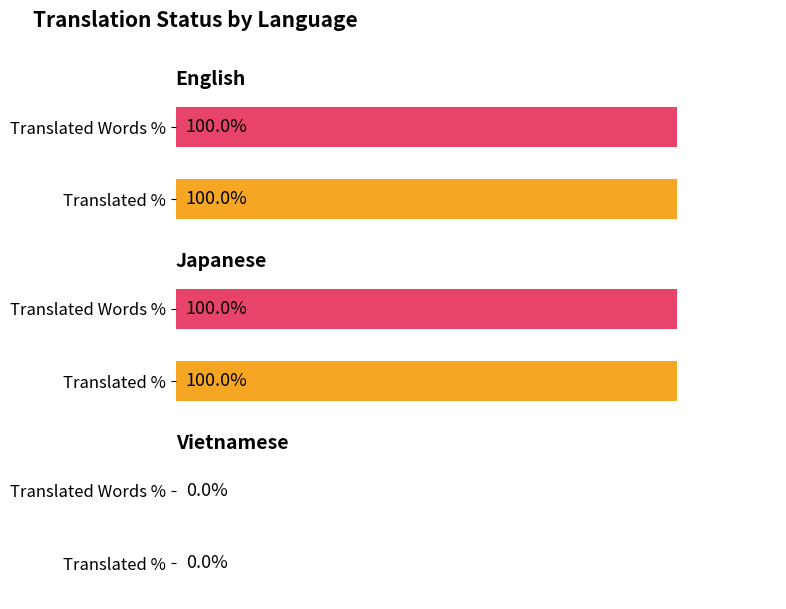

Which category has the lowest value across all series?

Vietnamese